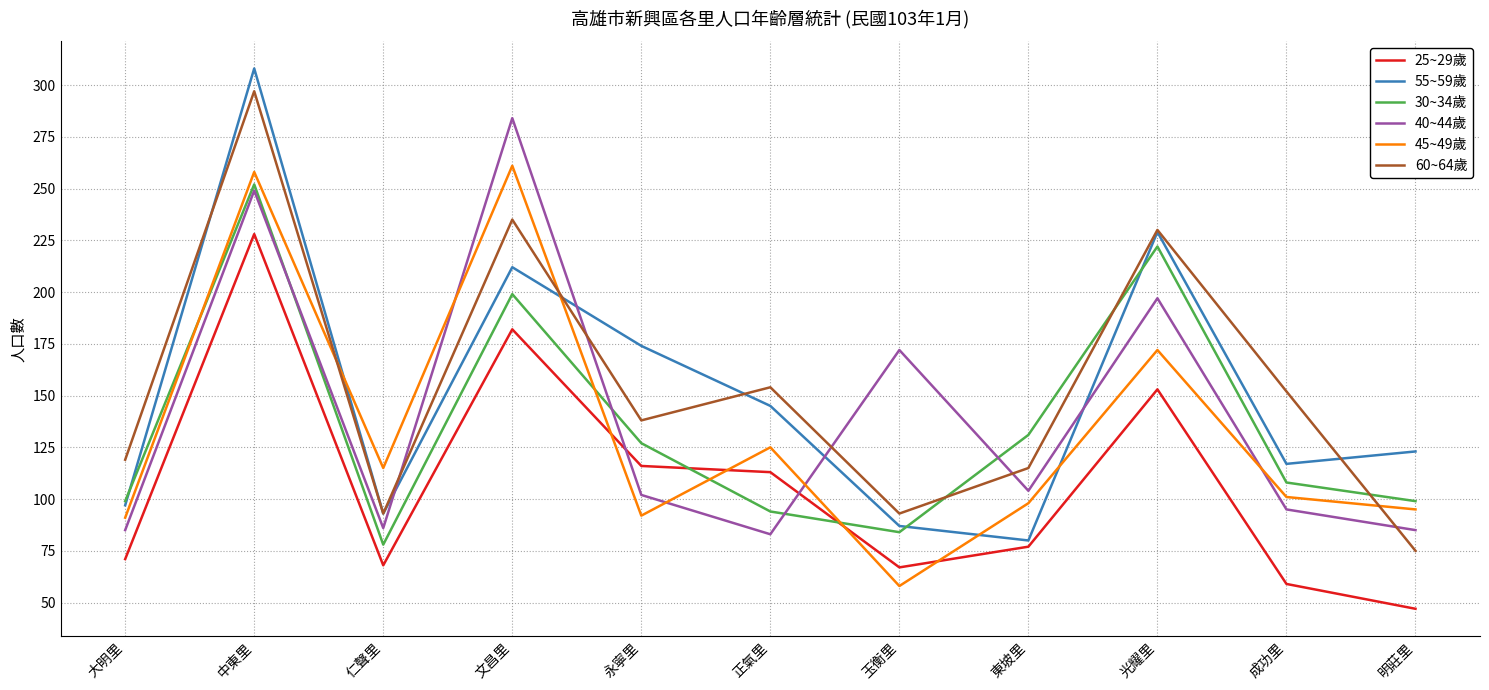

What is the total value across all series at 玉衡里?

561